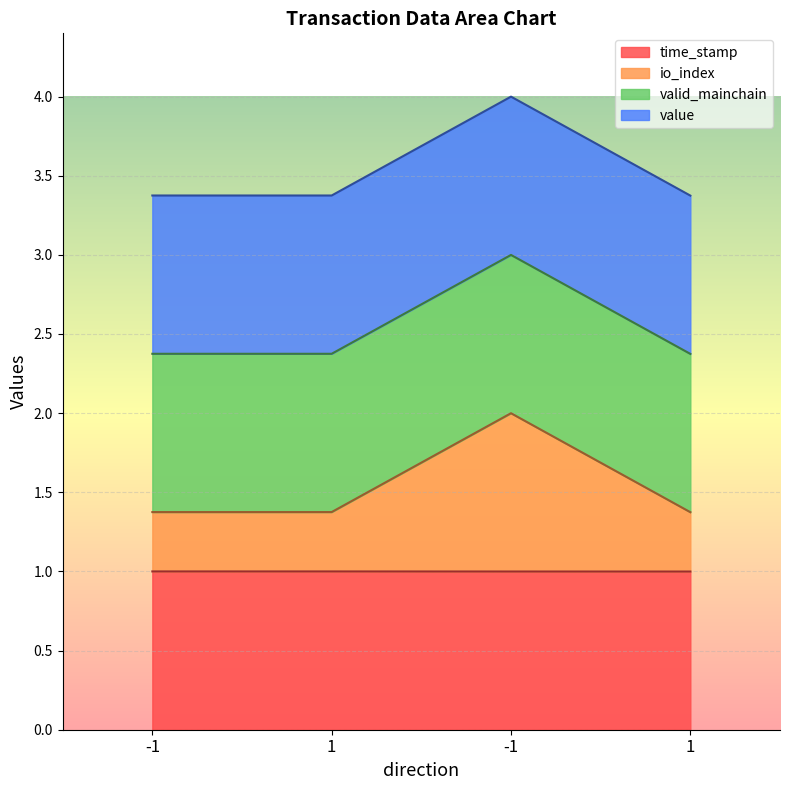

Is it true that io_index equals 2.2 at 1?

False